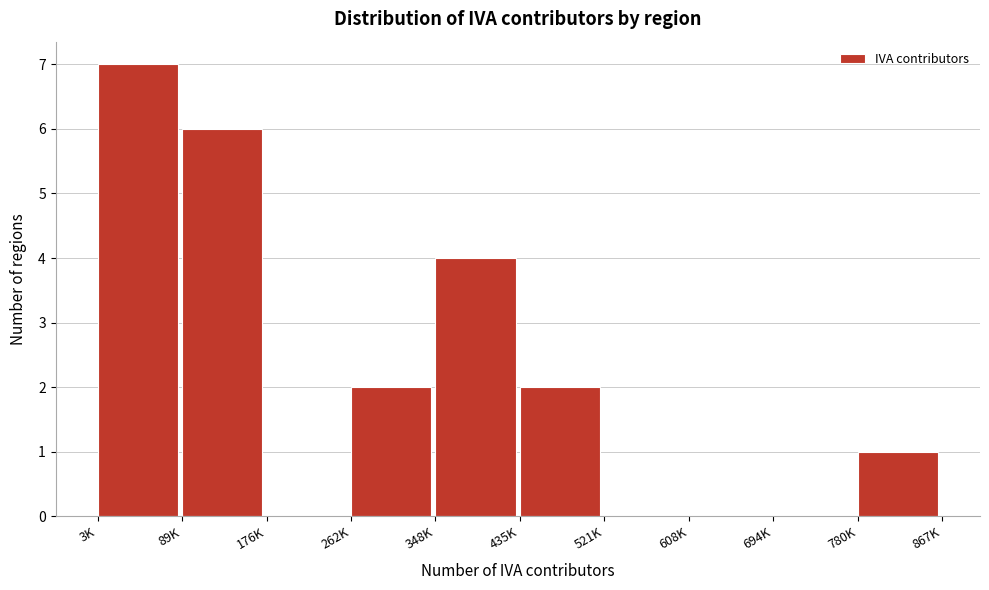

Reading left to right, transcribe all the data shown in this chart.

3K=7	89K=6	176K=0	262K=2	348K=4	435K=2	521K=0	608K=0	694K=0	780K=1